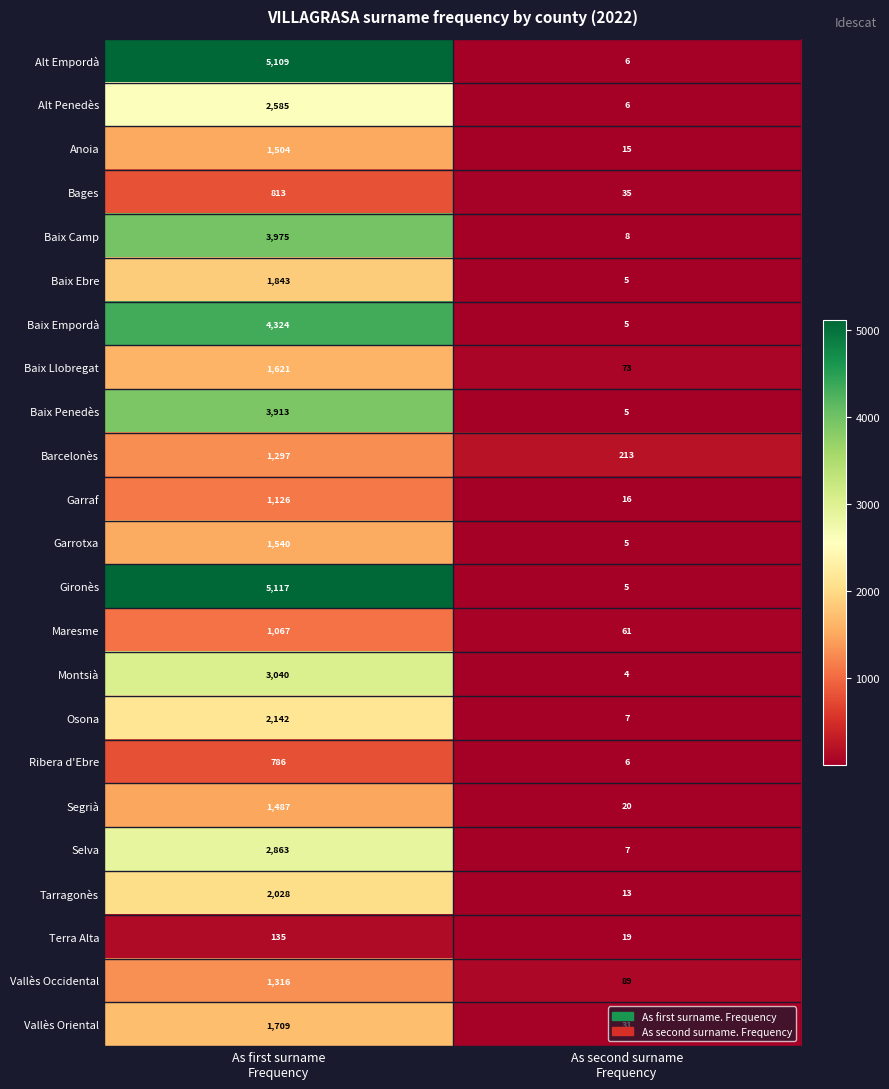

Which series has the largest total across all categories?

Gironès